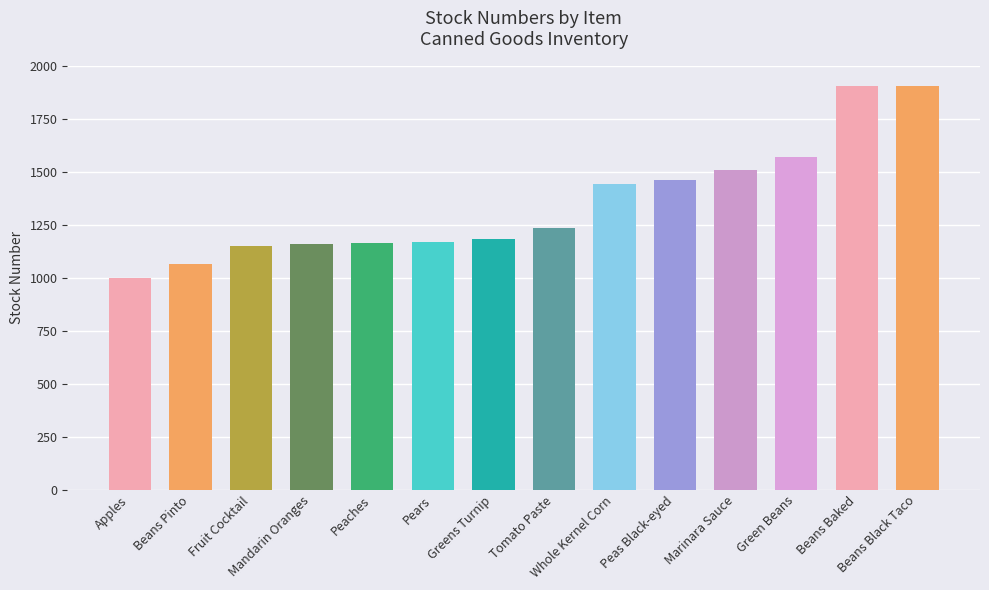

Rank the categories by value from highest to lowest.

Beans Black Taco, Beans Baked, Green Beans, Marinara Sauce, Peas Black-eyed, Whole Kernel Corn, Tomato Paste, Greens Turnip, Pears, Peaches, Mandarin Oranges, Fruit Cocktail, Beans Pinto, Apples